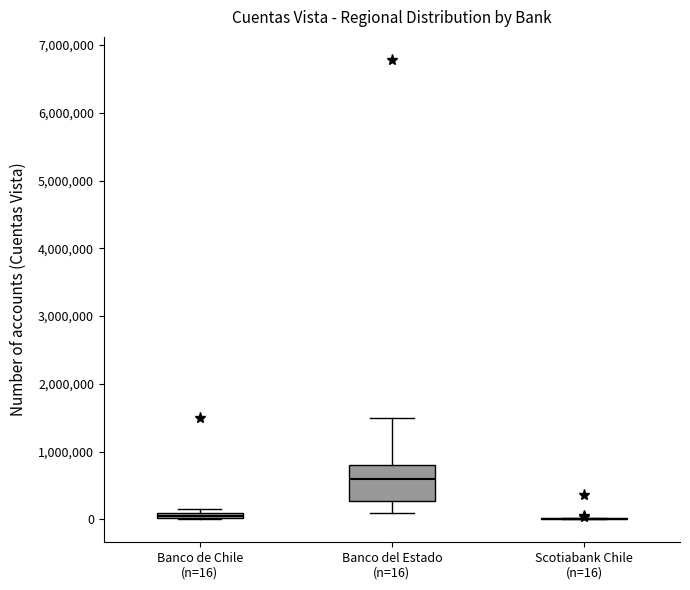

Comparing the boxes themselves (not the whiskers), which one is the tallest?

Banco del Estado (n=16)